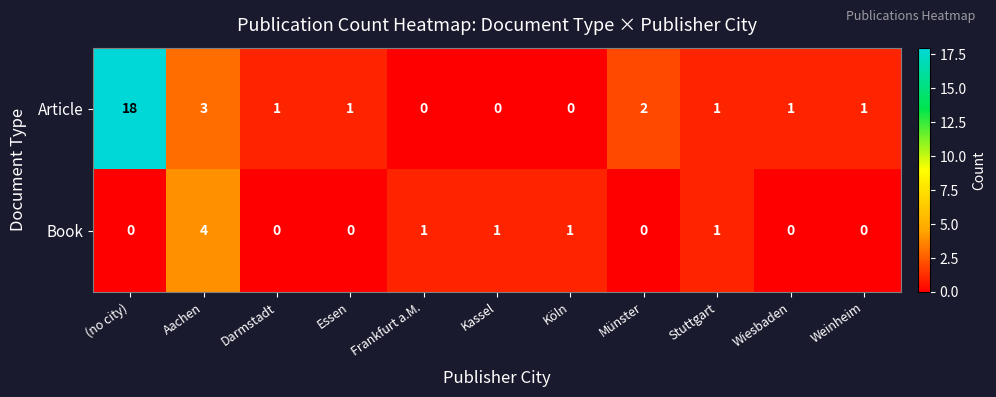

What is the difference between the Book values at Aachen and Frankfurt a.M.?

3